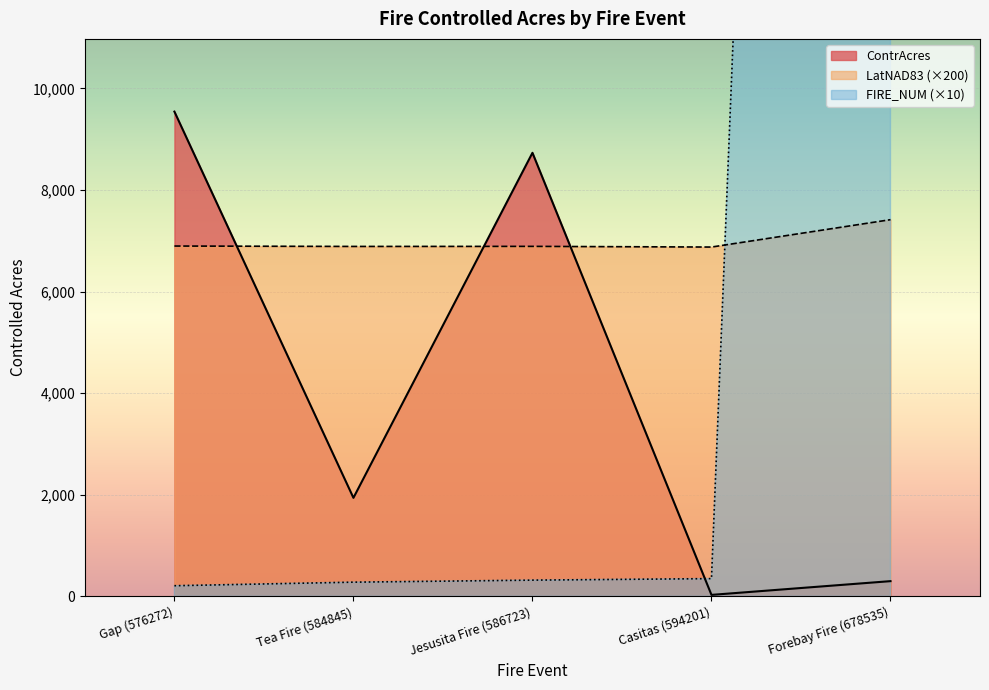

What is the smallest value displayed?

29.5